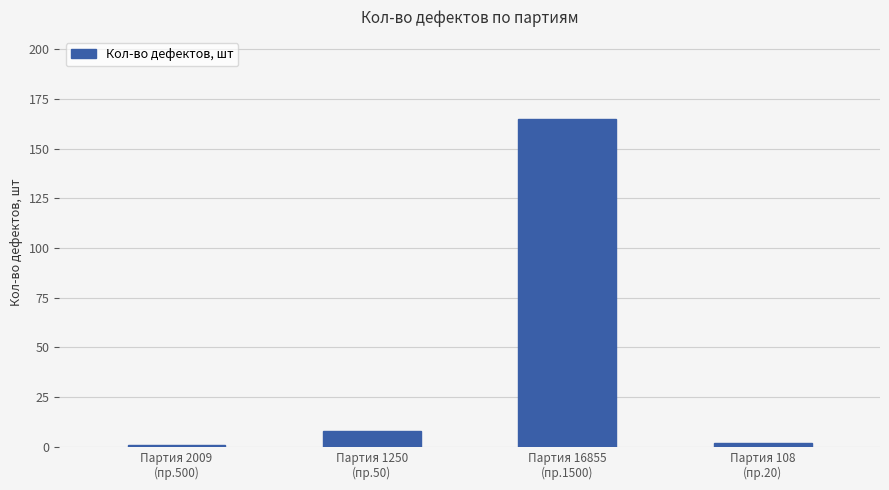

What is the greatest value displayed?

165